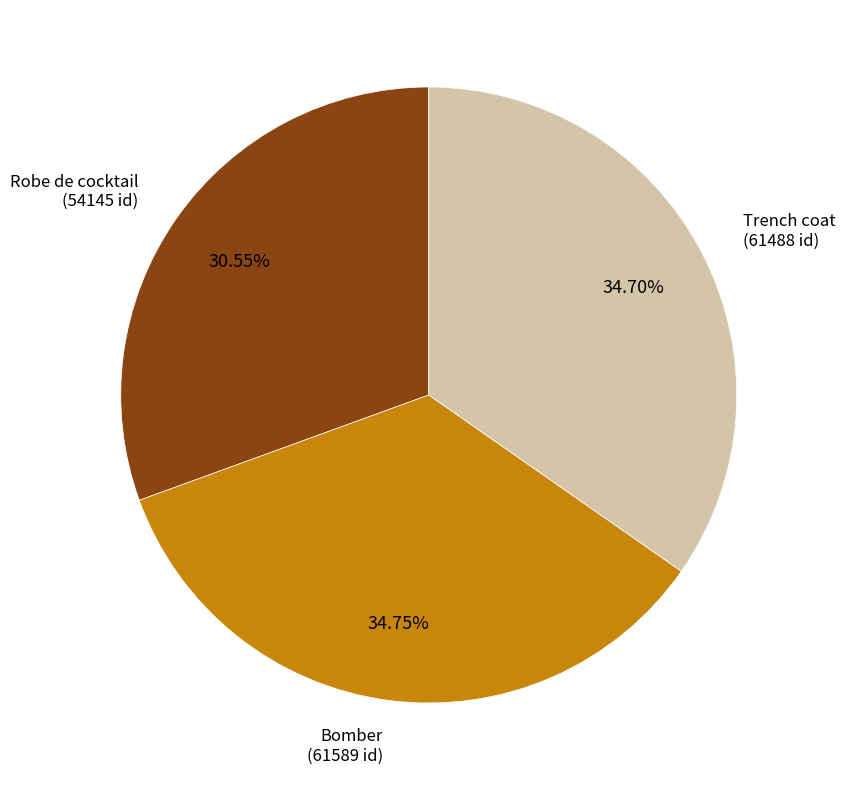

Does any single category account for the majority?

No